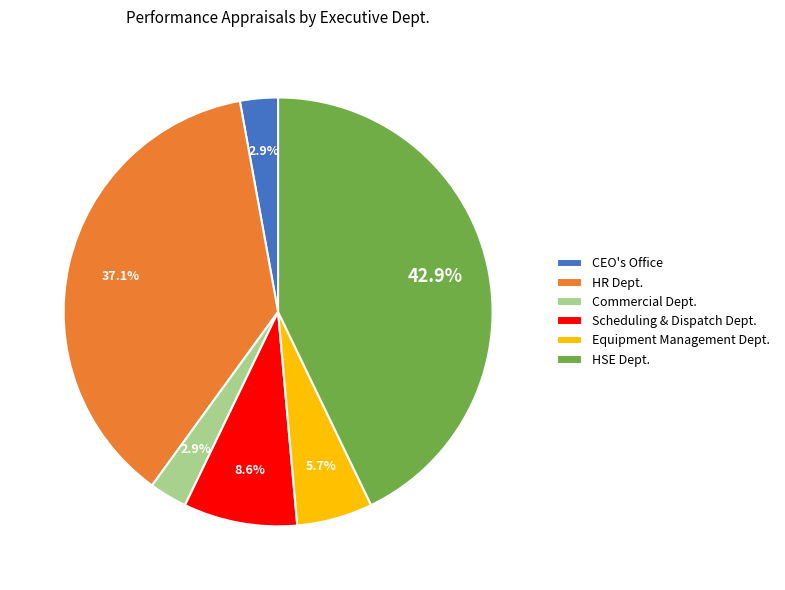

Is there any slice that represents more than half of the pie?

No